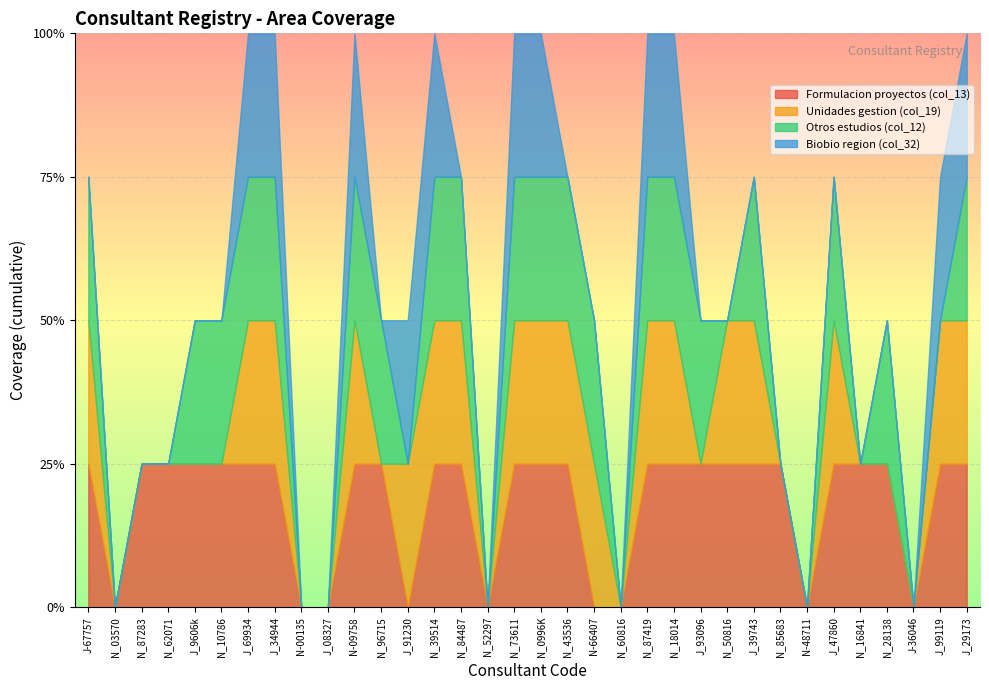

Reading right to left, what are all the values shown in this chart?

Formulacion proyectos (col_13): 1	1	0	1	1	1	0	1	1	1	1	1	1	0	0	1	1	1	0	1	1	0	1	1	0	0	1	1	1	1	1	1	0	1
Unidades gestion (col_19): 1	1	0	0	0	1	0	0	1	1	0	1	1	0	1	1	1	1	0	1	1	1	0	1	0	0	1	1	0	0	0	0	0	1
Otros estudios (col_12): 1	0	0	1	0	1	0	0	1	0	1	1	1	0	1	1	1	1	0	1	1	0	1	1	0	0	1	1	1	1	0	0	0	1
Biobio region (col_32): 1	1	0	0	0	0	0	0	0	0	0	1	1	0	0	0	1	1	0	0	1	1	0	1	0	0	1	1	0	0	0	0	0	0